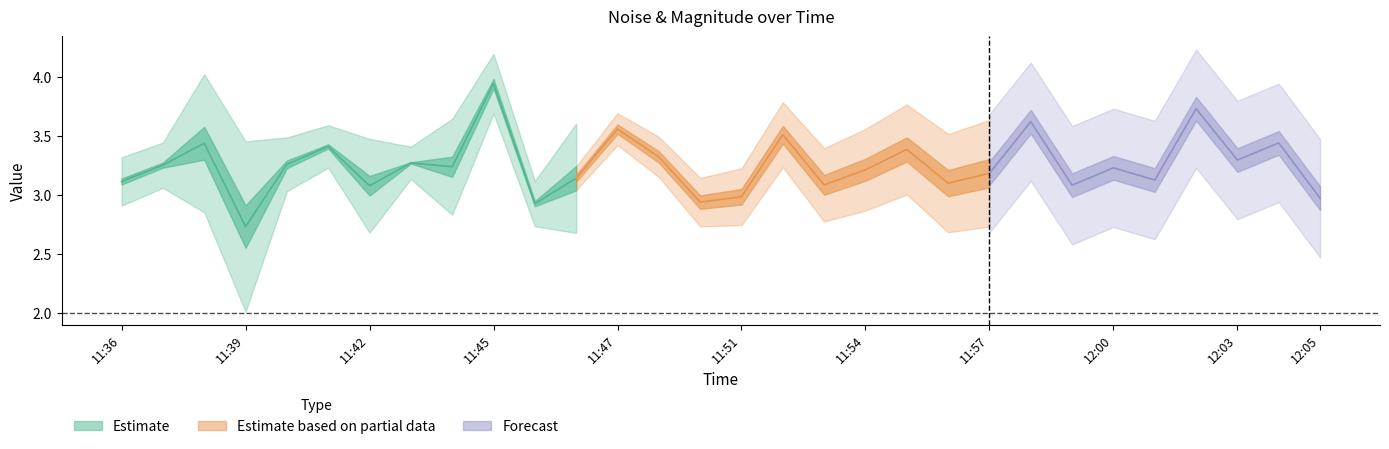

Reading left to right, extract all data points from this chart.

noise: 0=3.2	1=3.3	2=3.9	3=3.3	4=3.4	5=3.4	6=3.4	7=3.3	8=3.5	9=4.1	10=2.9	11=3.5	12=3.6	13=3.7	14=3.2	15=3.1	16=3.5	17=3.4	18=3.6	19=3.9	20=3.4	21=3.3	22=3.5	23=3.5	24=3.6	25=3.2	26=3.2	27=3.3	28=3.8	29=2.8
mag.: 0=3.0	1=3.2	2=3.0	3=2.1	4=3.2	5=3.5	6=2.8	7=3.3	8=3.0	9=3.8	10=3.0	11=2.8	12=3.5	13=2.9	14=2.6	15=2.8	16=3.5	17=2.8	18=2.8	19=2.9	20=2.8	21=3.0	22=3.7	23=2.6	24=2.9	25=3.0	26=4.3	27=3.3	28=3.1	29=3.2